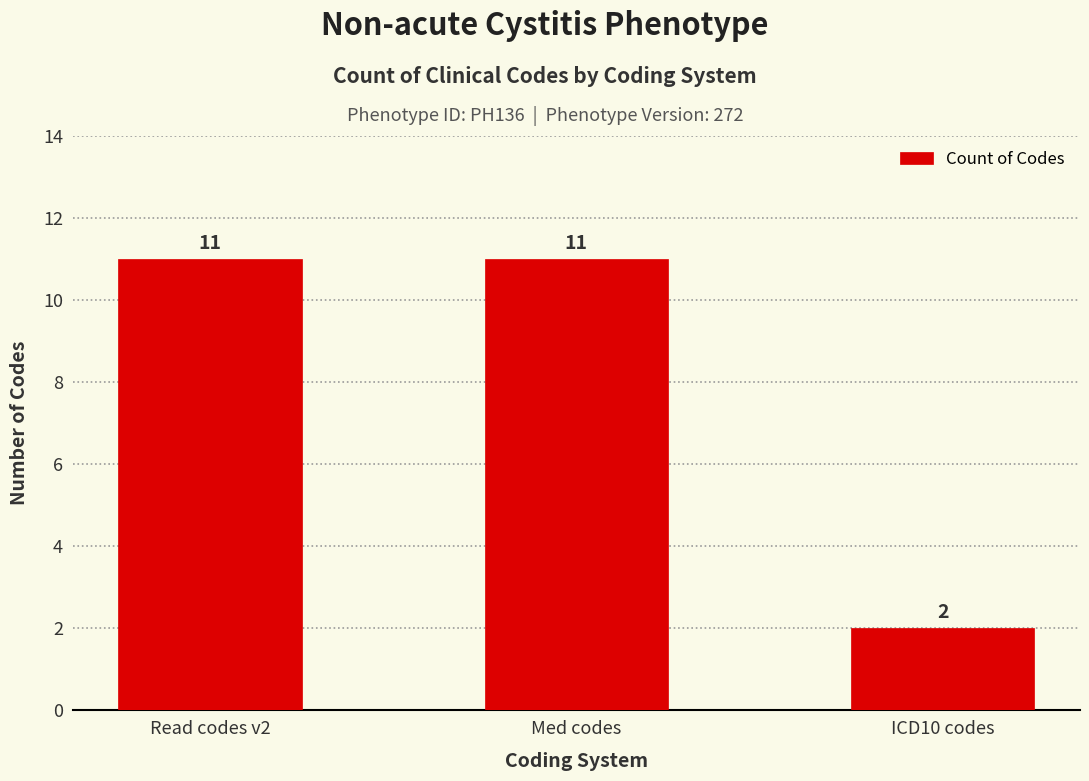

What is the greatest value displayed?

11